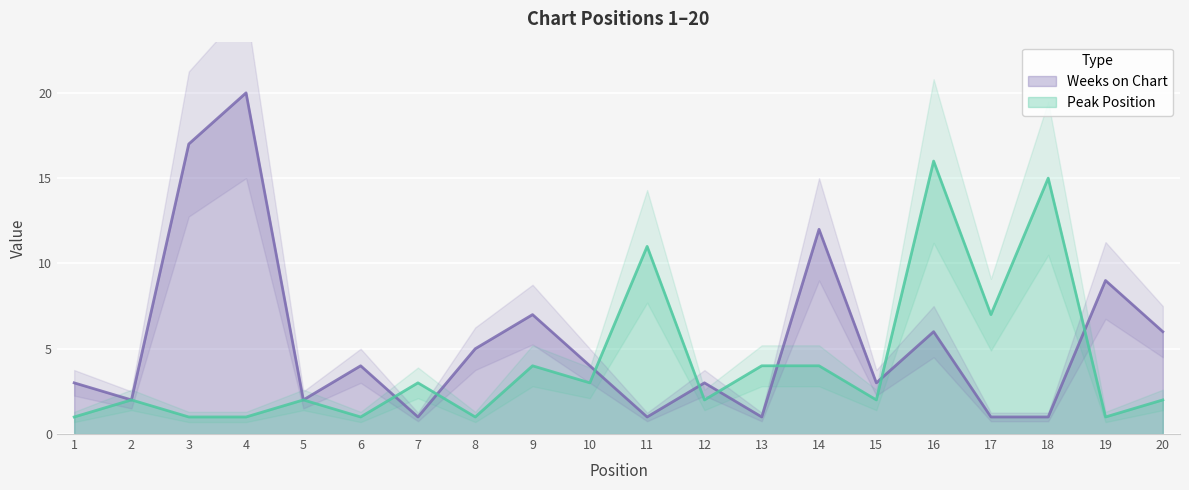

What value does the Peak Position series have at 10?

3